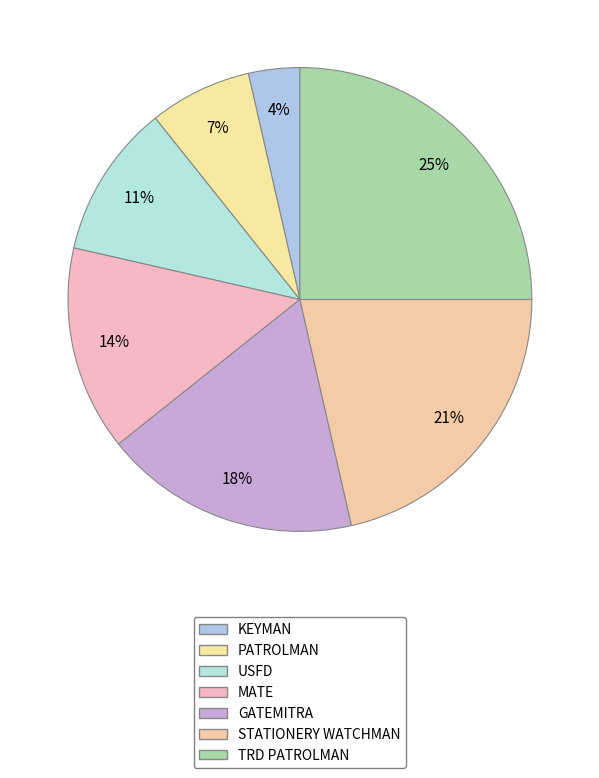

Count the number of slices in the pie.

7